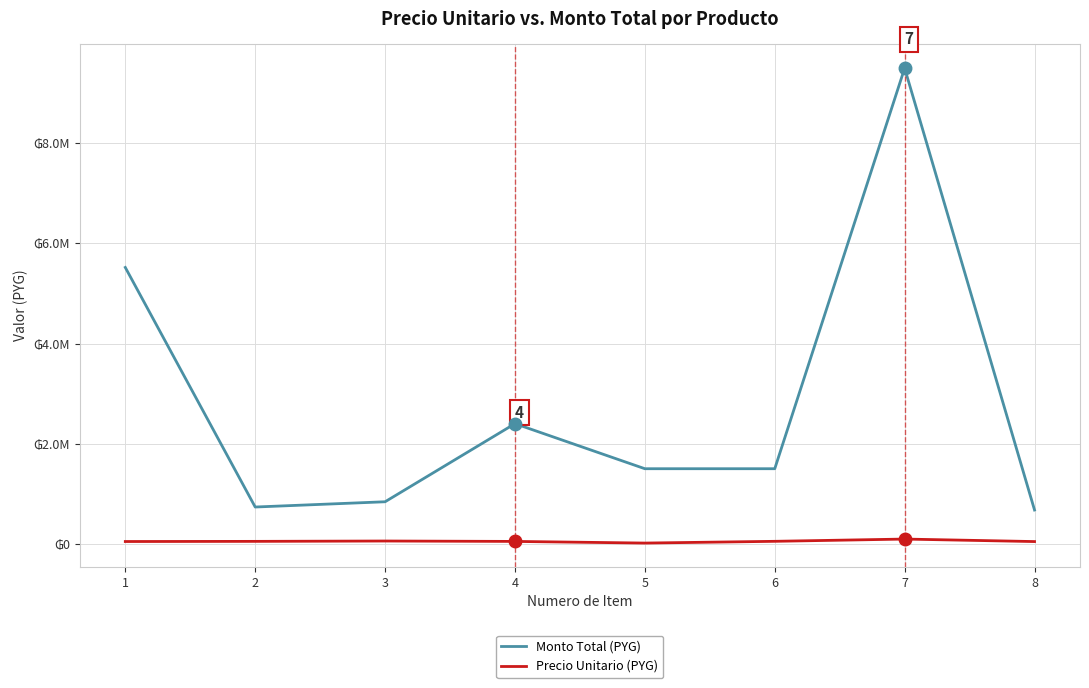

Does the chart have visible grid lines?

Yes